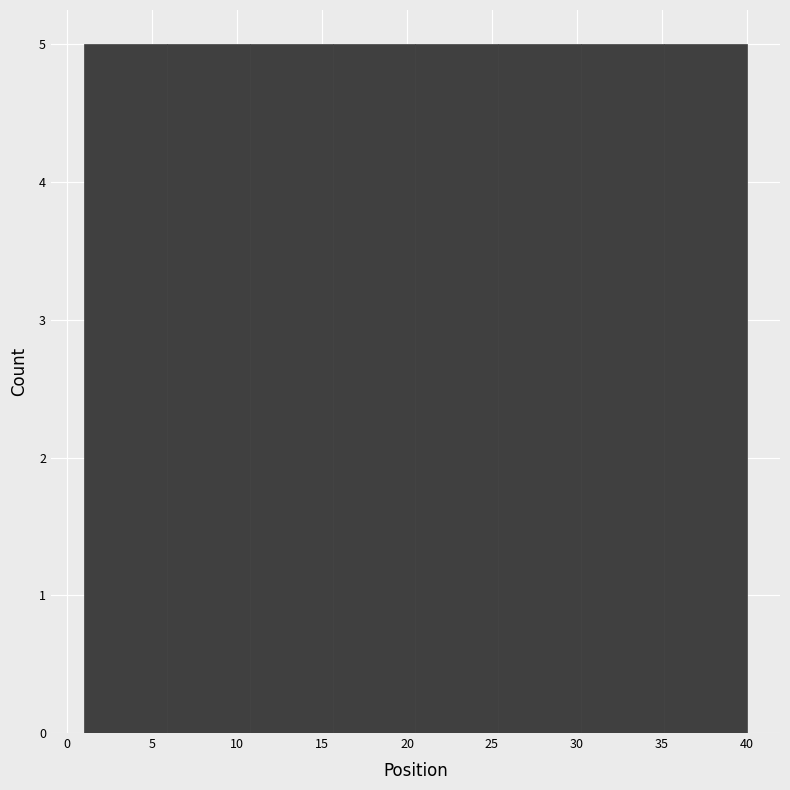

What is the height of the bar covering 30.5 to 35.0 on the x-axis? Neither the bar edges nor the heights are printed on the chart, so give them approximately, as read against the axes.

5